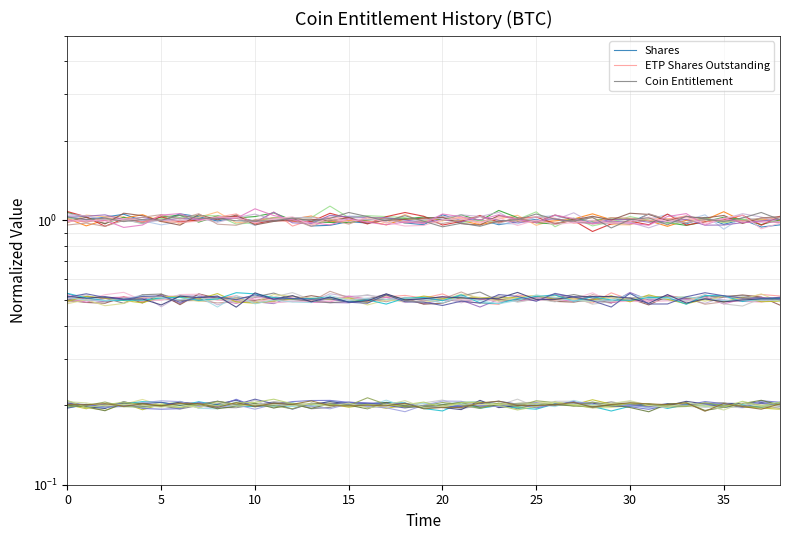

What is the difference between the second highest and second lowest values in the Shares series?

0.1